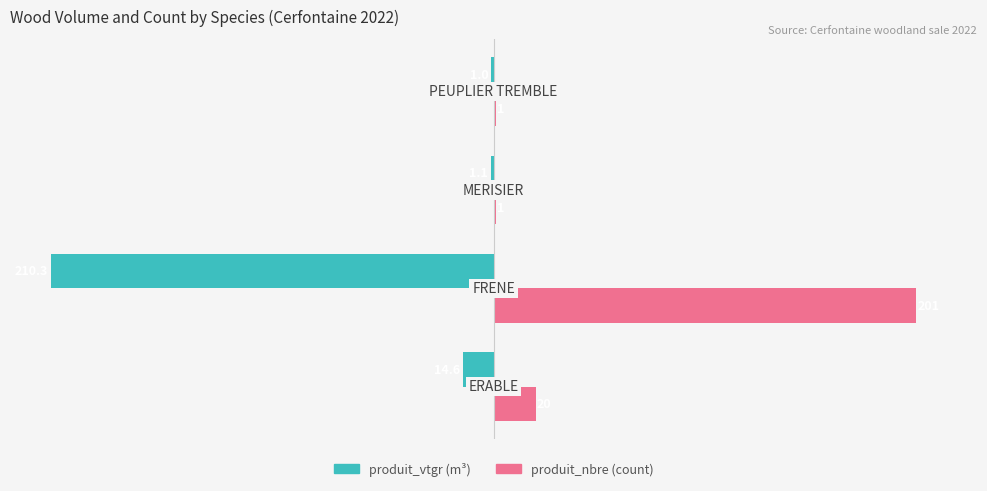

What is the greatest value displayed?

201.0